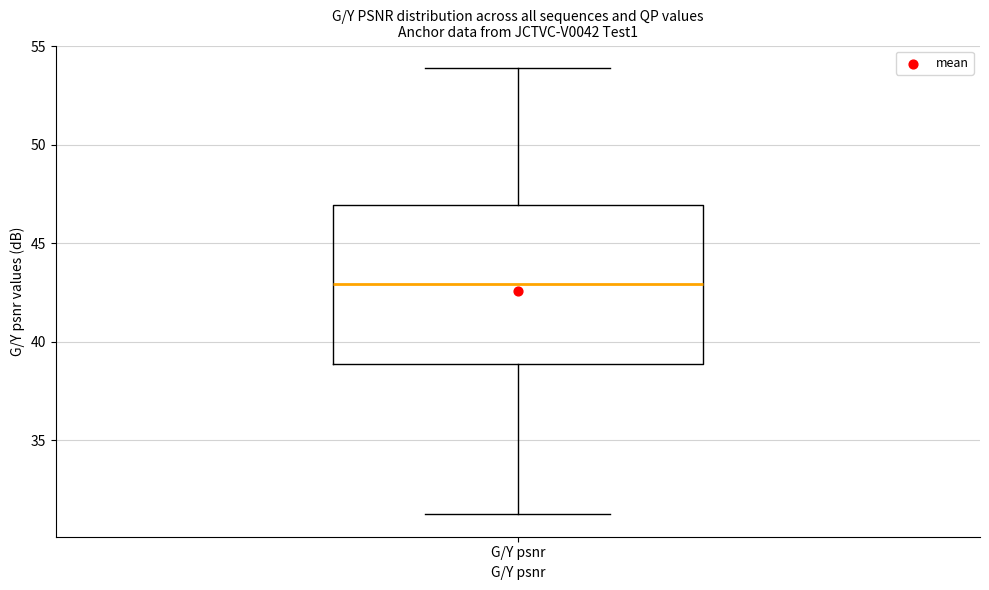

Read this box plot against the y-axis: the position of the median line, the range covered by the box, and the ends of both whiskers. The values are not printed on the chart, so give them approximately, as read against the axis.

median 43, box 39 to 47, whiskers 31 to 54